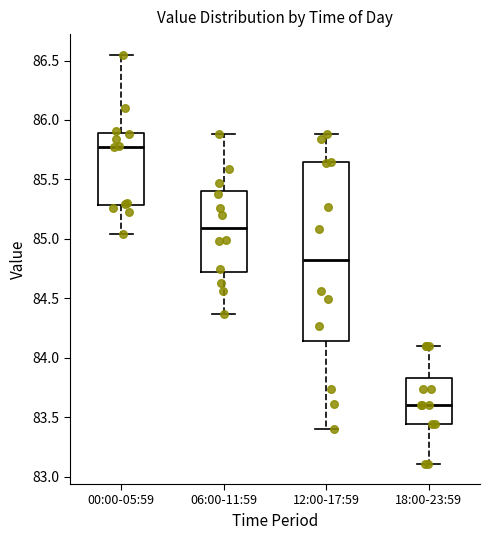

Which box is the tallest, from its lower edge to its upper edge?

12:00-17:59